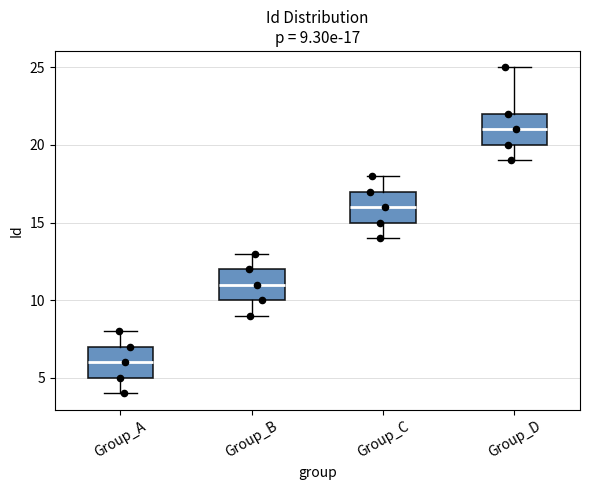

Which box has the lowest median line?

Group_A